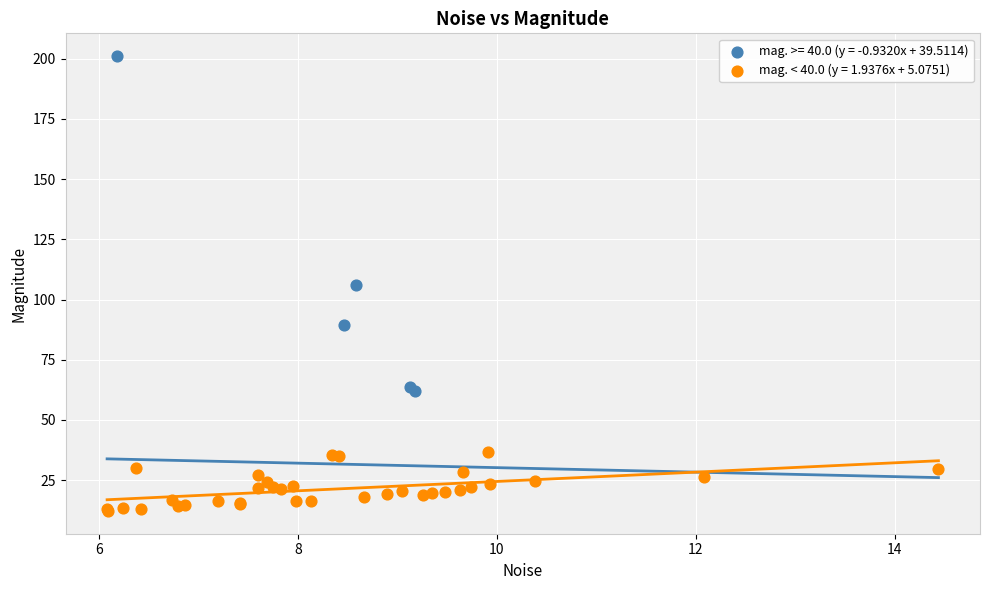

Which series reaches the minimum Y coordinate?

mag. < 40.0 (y = 1.9376x + 5.0751)